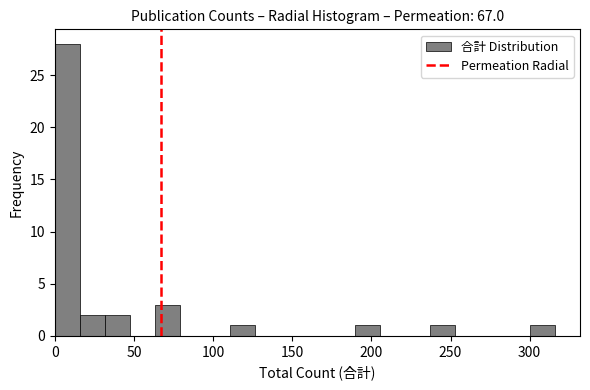

Around what value on the x-axis is the tallest bar? Give the approximate position of its centre, as read against the axis.

10